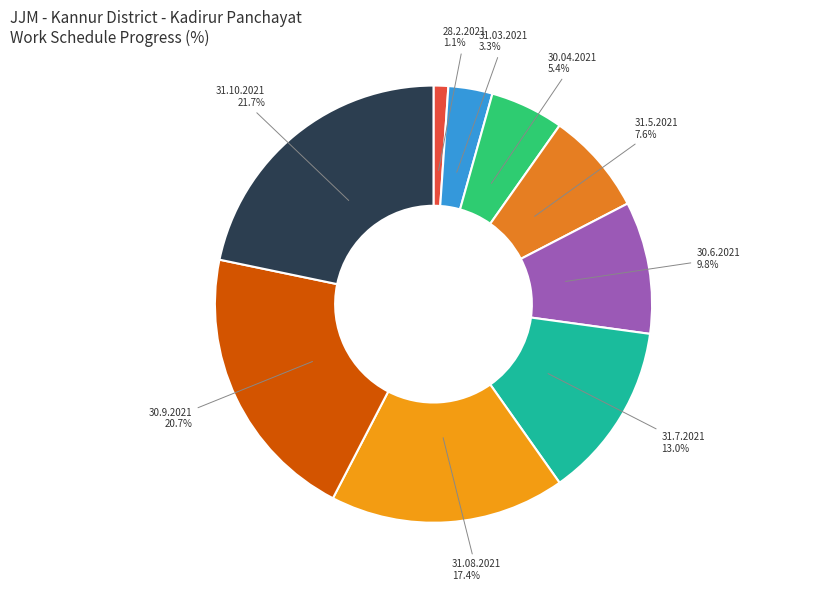

The 31.7.2021 slice represents 24% of the pie. True or false?

False